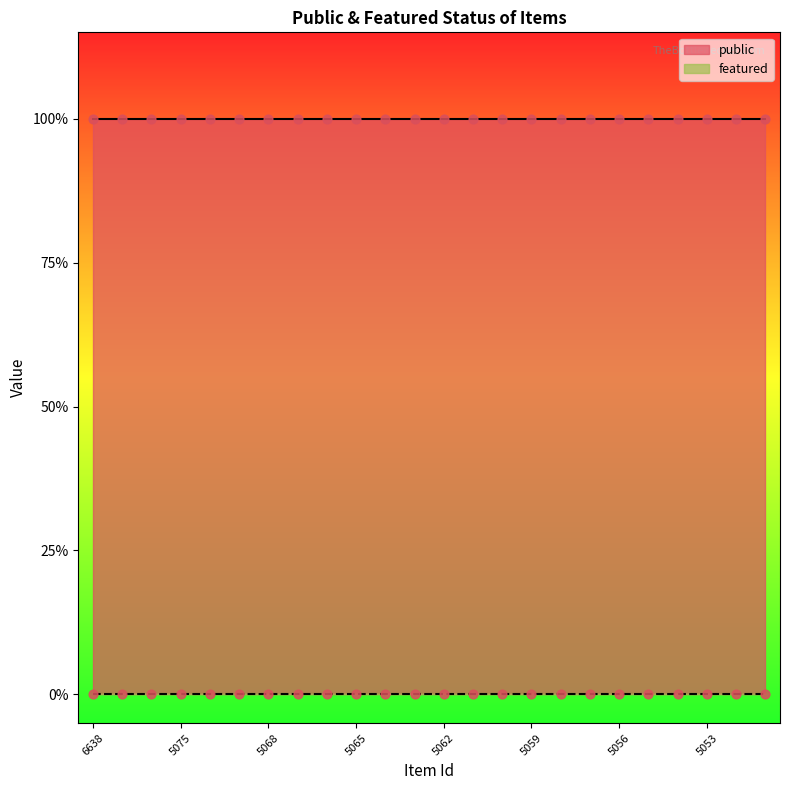

At which category is the sum across all series the highest?

6638